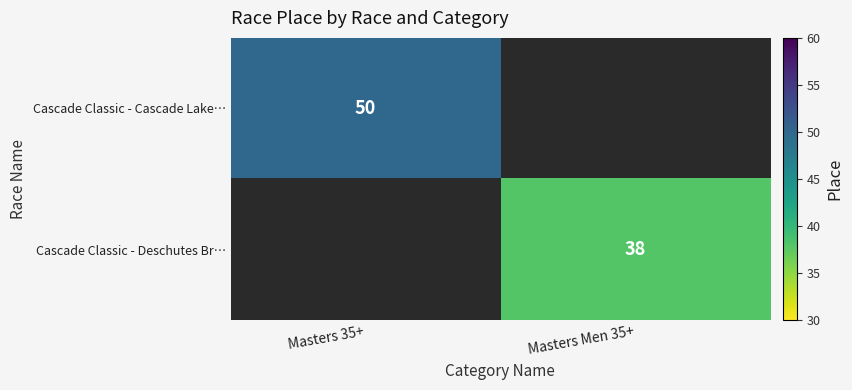

At how many categories does at least one series exceed 45?

1